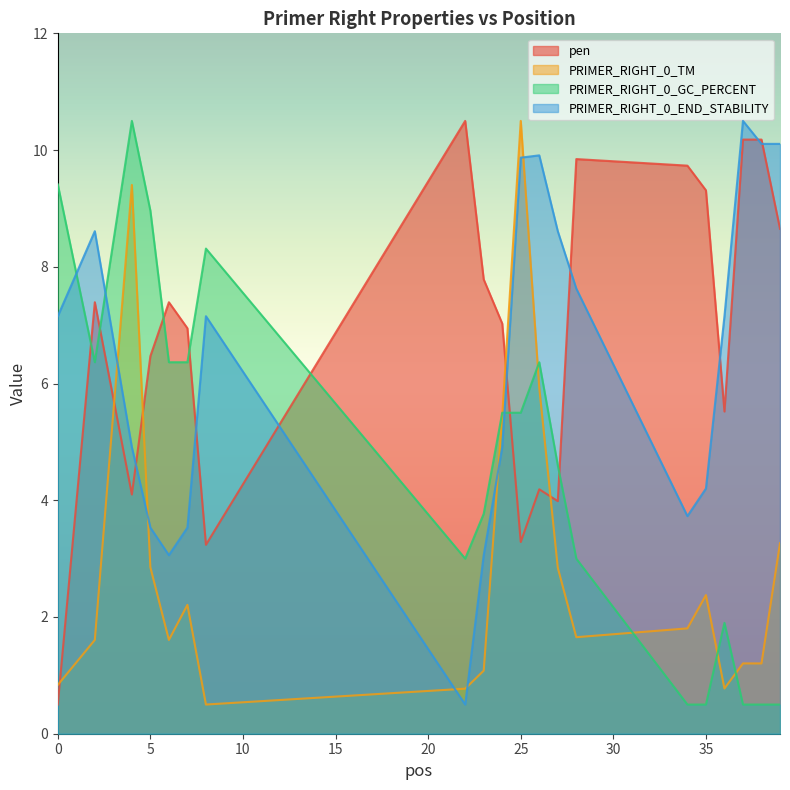

How many values in the pen series are below 7?

9